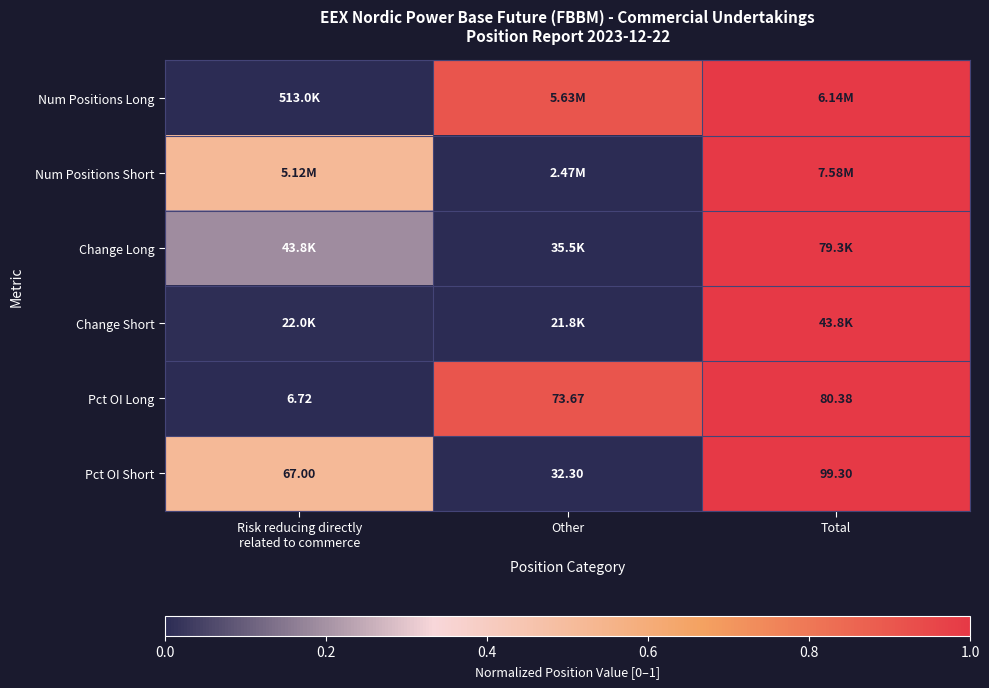

At which label does Pct OI Short reach its peak?

Total